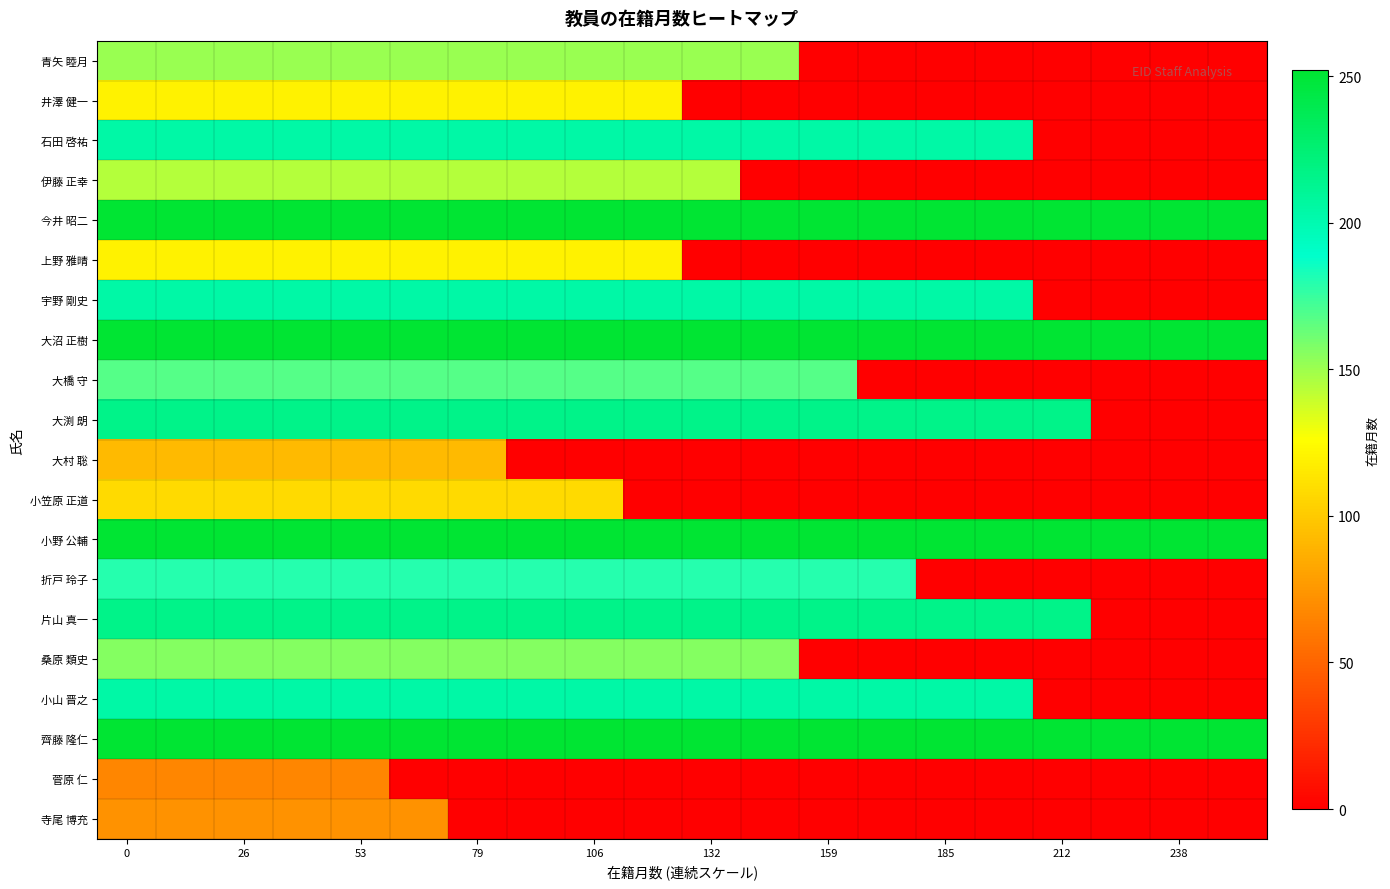

List the series in order of their peak value, highest first.

今井 昭二, 大沼 正樹, 小野 公輔, 齊藤 隆仁, 大渕 朗, 片山 真一, 石田 啓祐, 宇野 剛史, 小山 晋之, 折戸 玲子, 大橋 守, 桑原 類史, 青矢 睦月, 伊藤 正幸, 井澤 健一, 上野 雅晴, 小笠原 正道, 大村 聡, 寺尾 博充, 菅原 仁